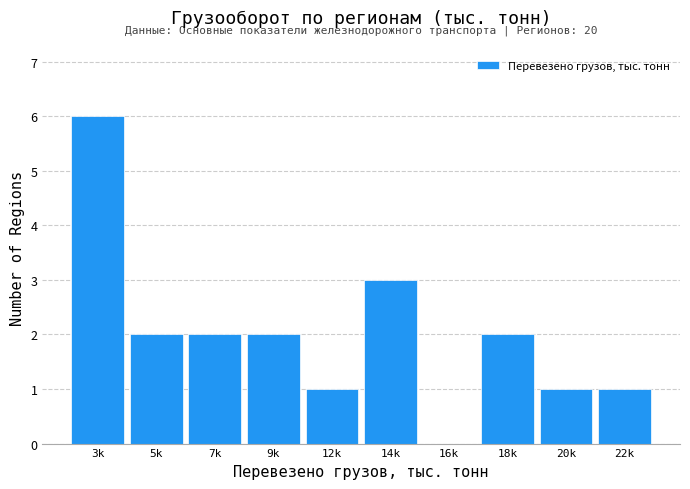

Reading left to right, list all the values displayed in this chart.

3k=6	5k=2	7k=2	9k=2	12k=1	14k=3	16k=0	18k=2	20k=1	22k=1